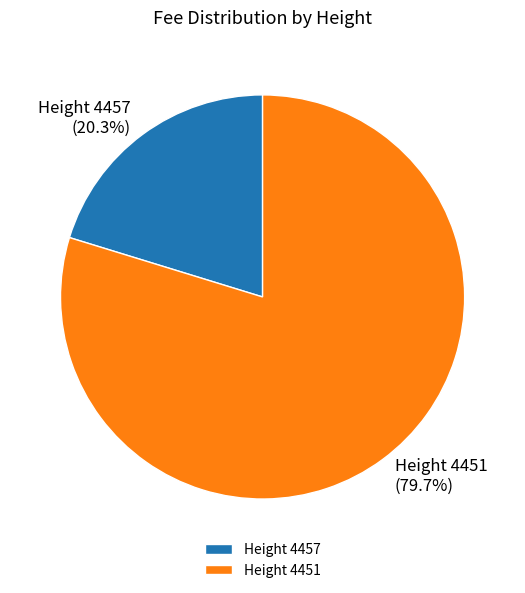

Rank the categories by value from highest to lowest.

Height 4451, Height 4457